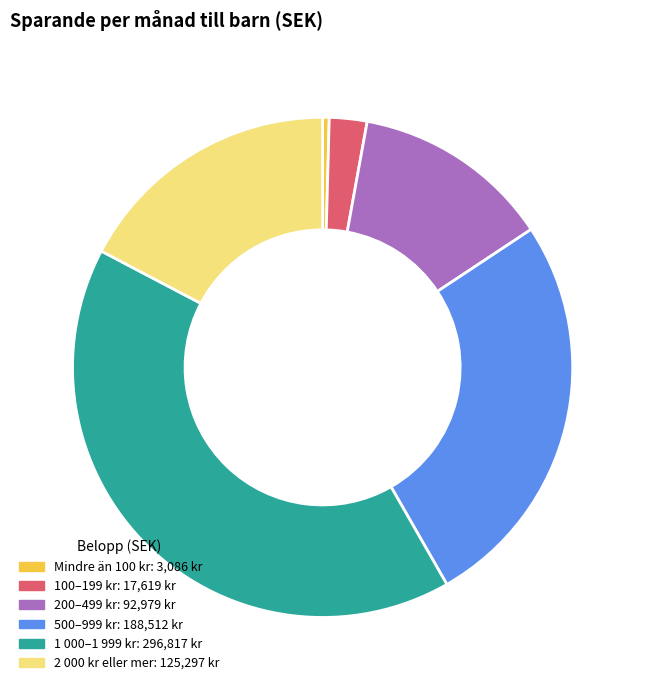

How many slices are in this pie chart?

6